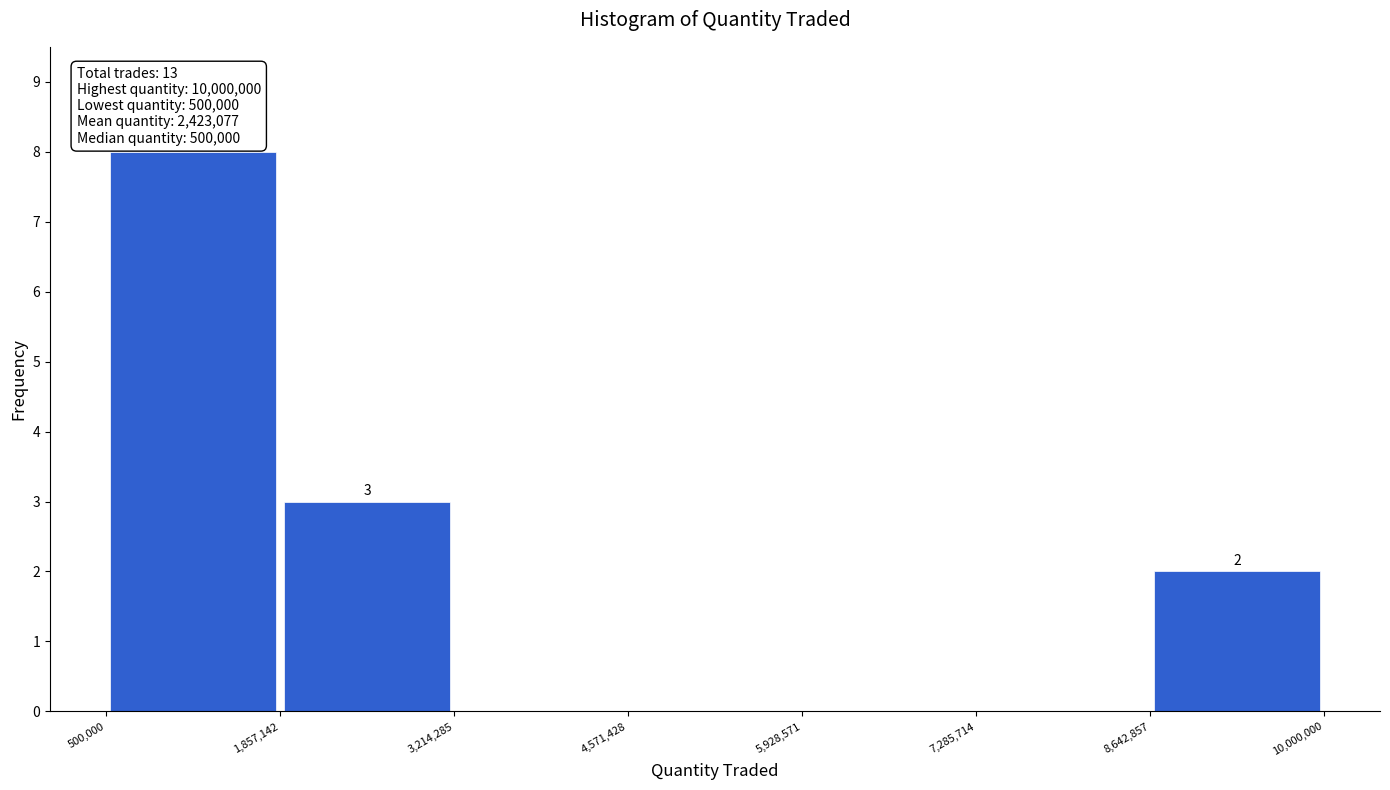

Over which range of the x-axis is the bar tallest?

500,000 to 1,857,142